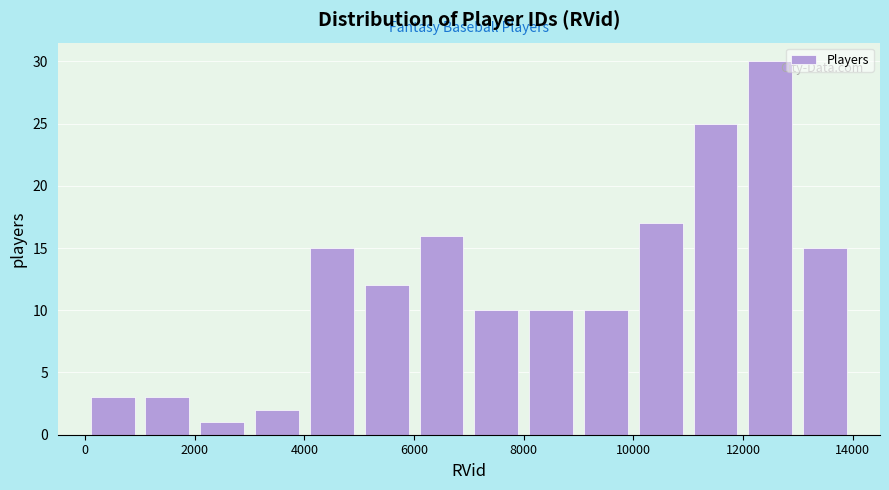

Reading left to right, list every bar in this chart as the range it spans on the x-axis followed by its height. The values are not printed on the chart, so give them approximately, as read against the axis.

0 to 1000: 3
1000 to 2000: 3
2000 to 3000: 1
3000 to 4000: 2
4000 to 5000: 15
5000 to 6000: 12
6000 to 7000: 16
7000 to 8000: 10
8000 to 9000: 10
9000 to 10000: 10
10000 to 11000: 17
11000 to 12000: 25
12000 to 13000: 30
13000 to 14000: 15